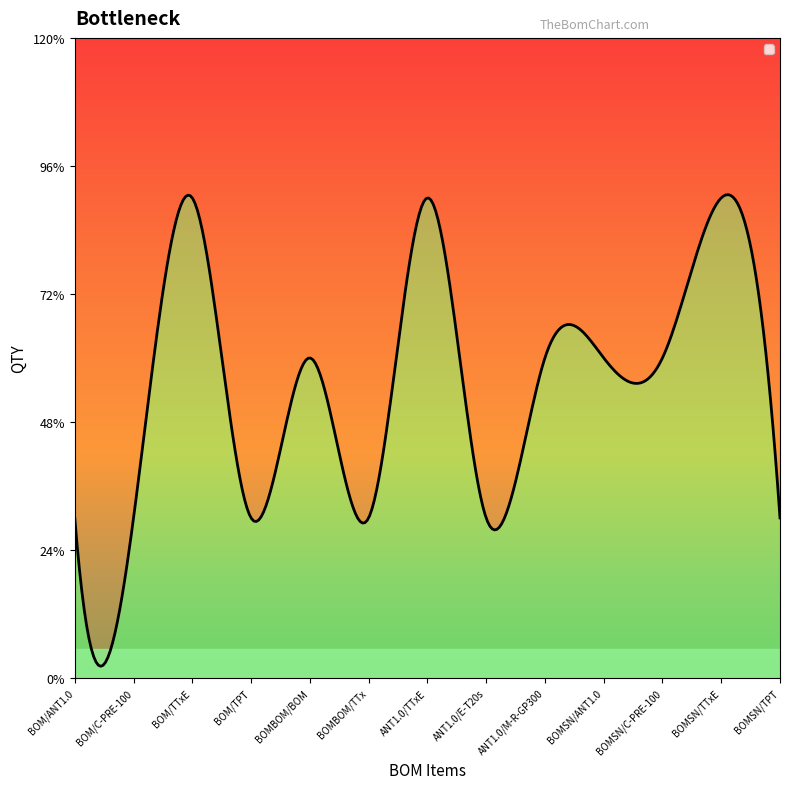

What is the ratio of the value at BOM/C-PRE-100 to the value at ANT1.0/M-R-GP300?

0.5